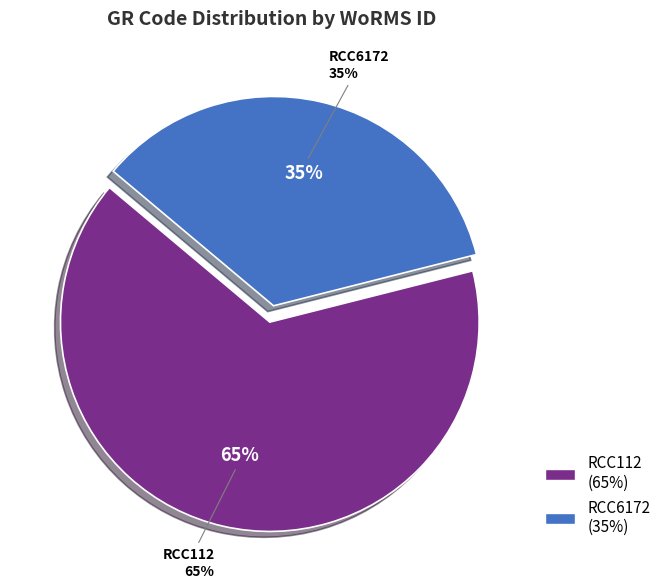

Between RCC112 and RCC6172, which is larger?

RCC112